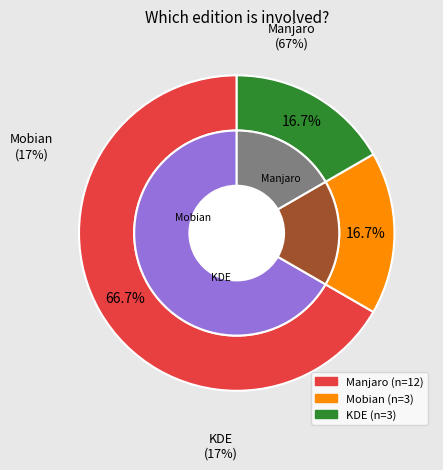

Which has a higher value, KDE or Manjaro?

Manjaro